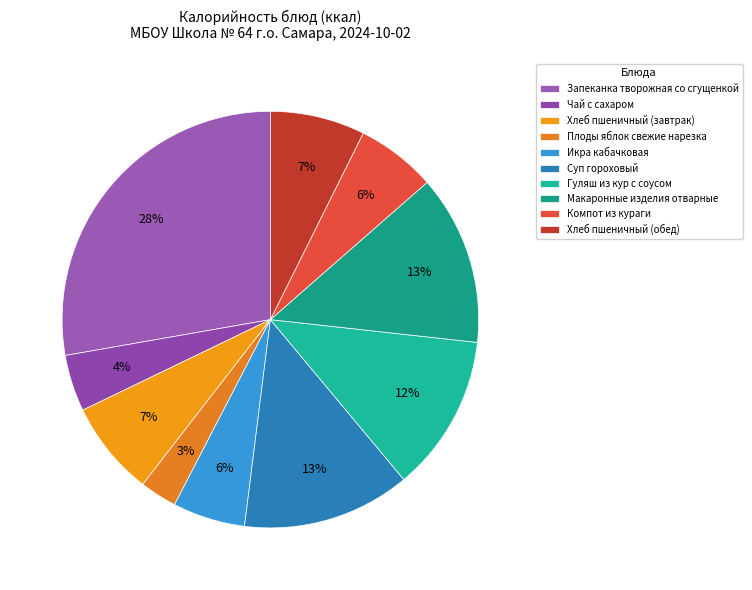

To the nearest percent, what is the difference between the largest and smallest slice percentages?

25%